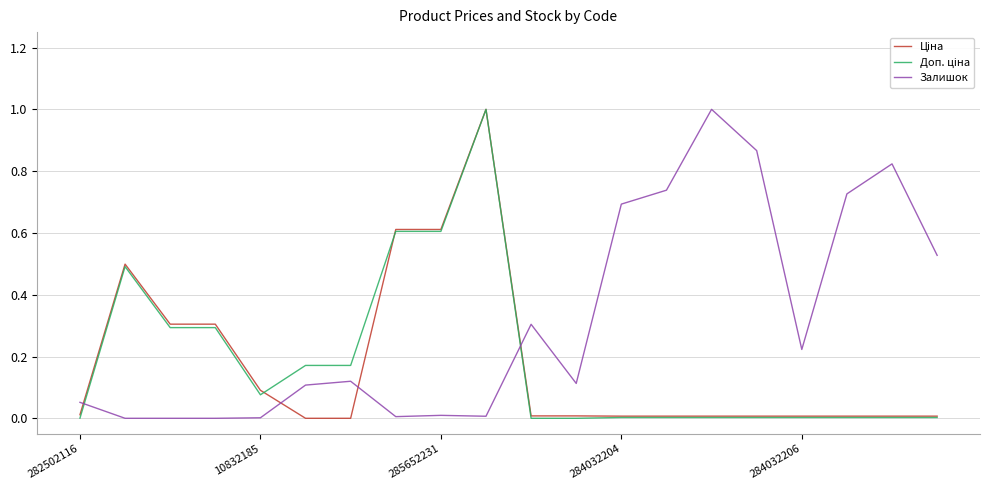

What is the maximum value shown in the chart?

1.0